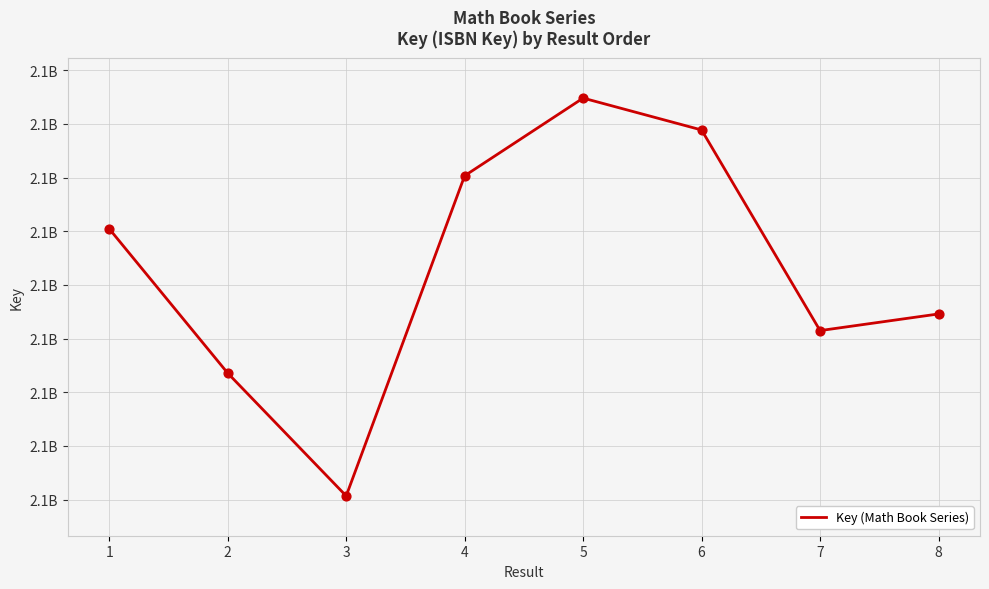

Approximately how many times larger is the value at 4 compared to 5?

1.0